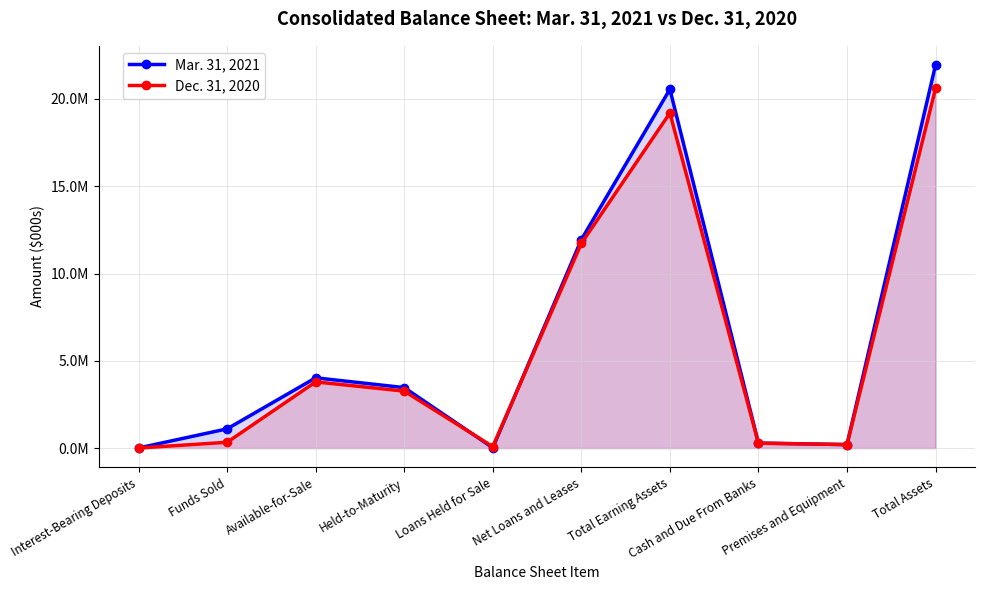

How many lines are shown in the chart?

2